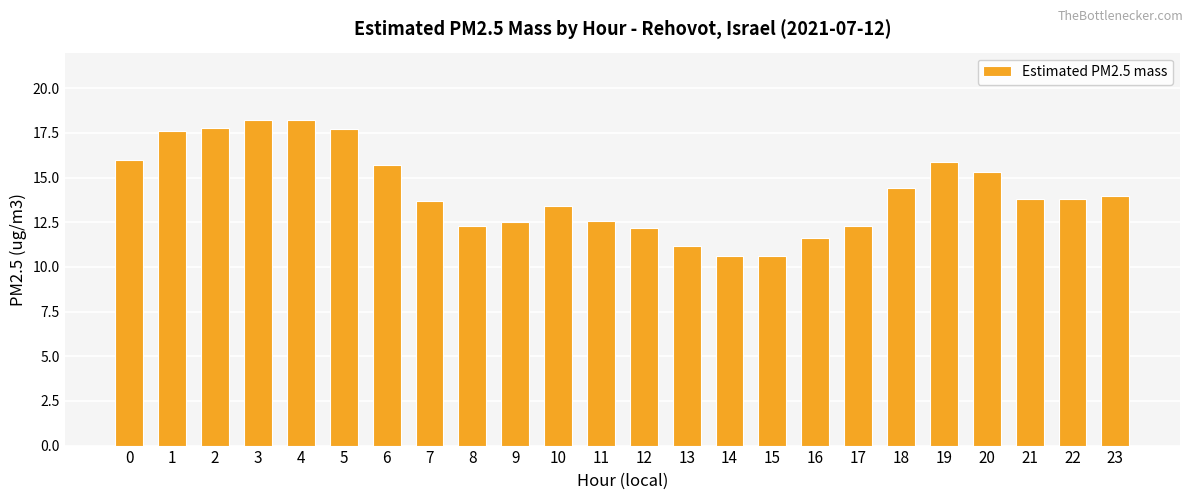

What is the value of the 15th bar from the left?

10.6